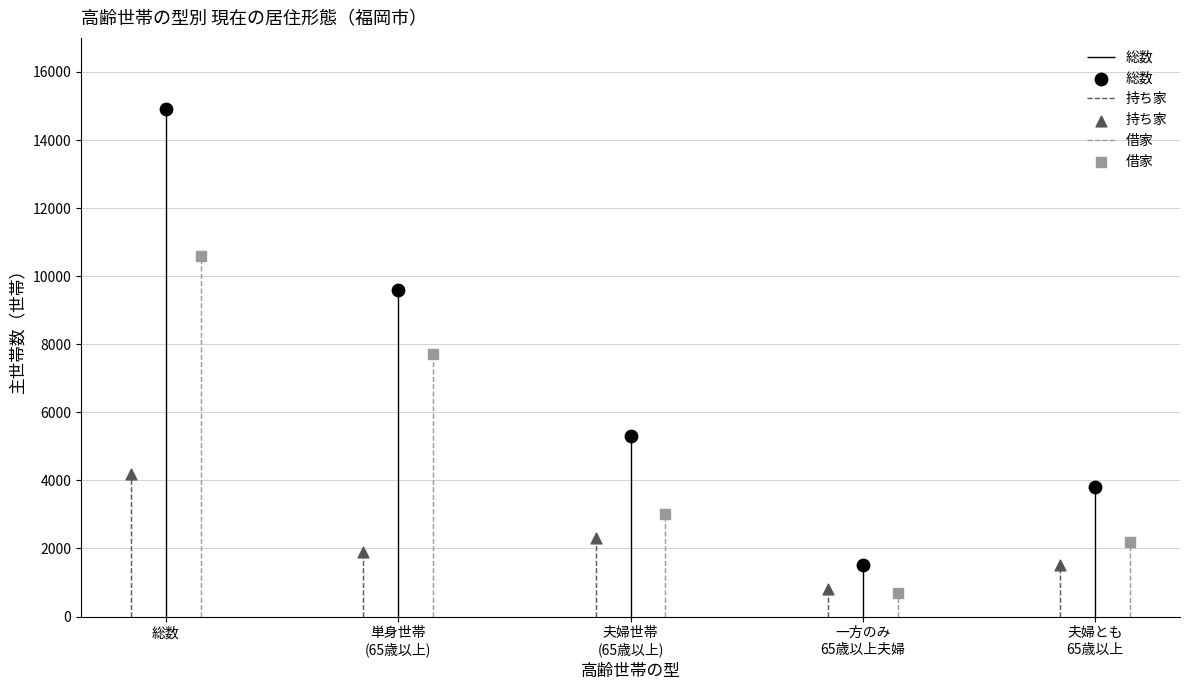

What are all the series names shown in the legend?

総数, 持ち家, 借家